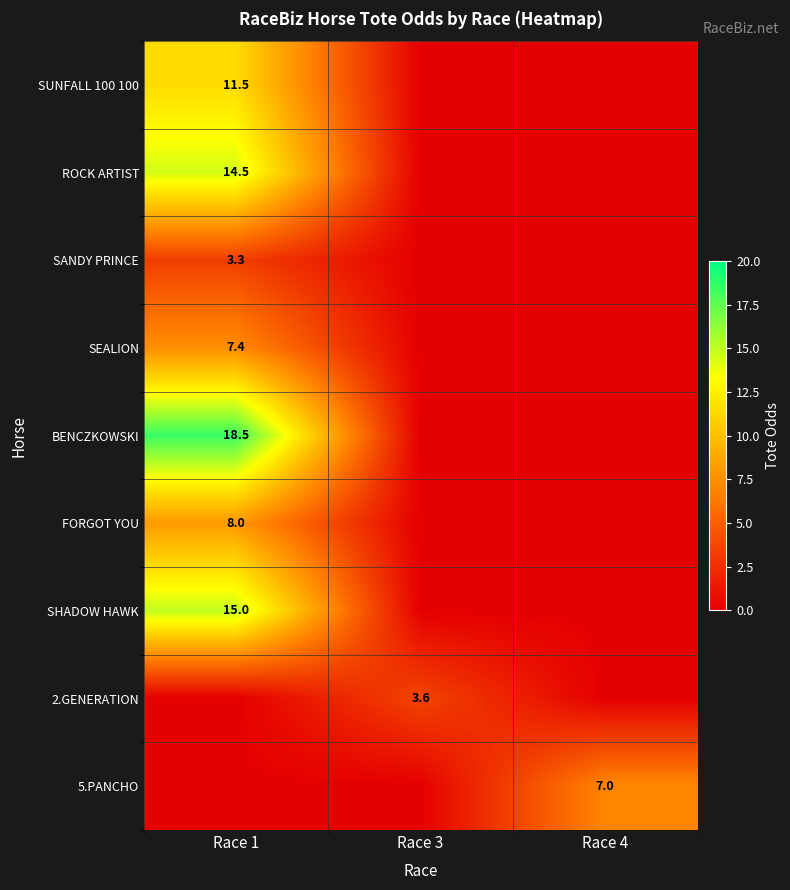

The 5.PANCHO series shows 11.5 at Race 4. True or false?

False